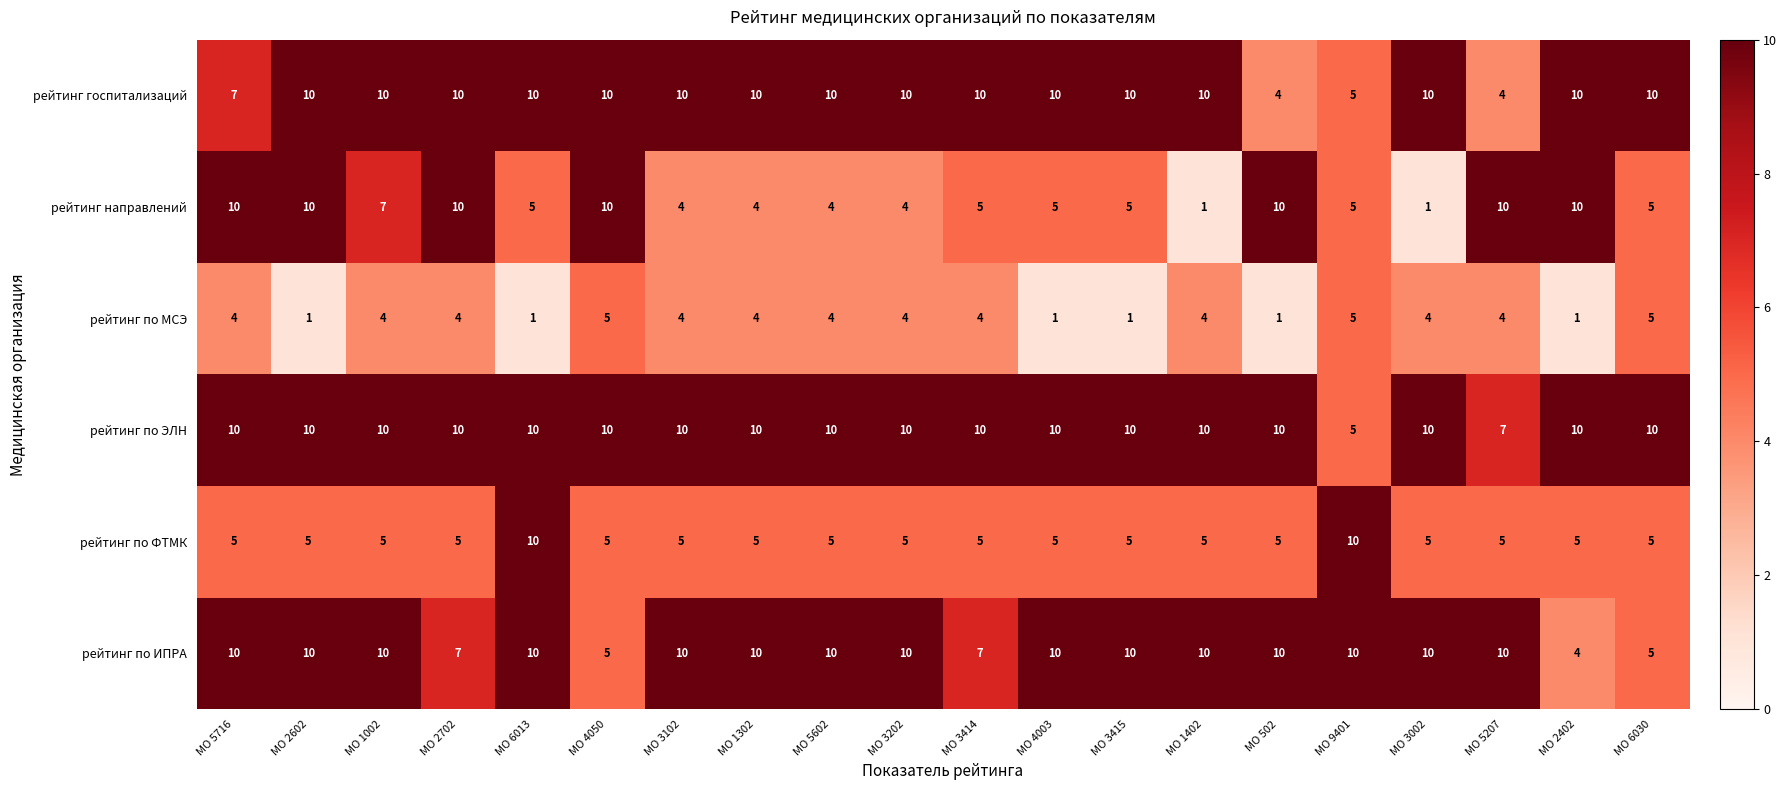

Between МО 6013 and МО 2402, which series saw the biggest shift?

рейтинг по ИПРА